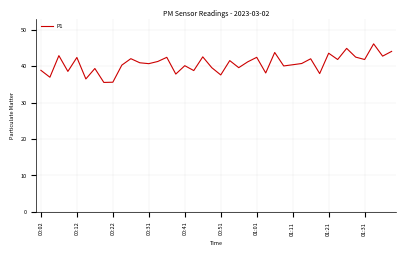

What is the maximum value shown in the chart?

46.2